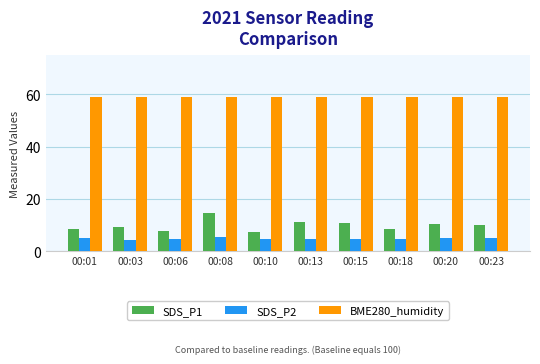

What are all the series names shown in the legend?

SDS_P1, SDS_P2, BME280_humidity